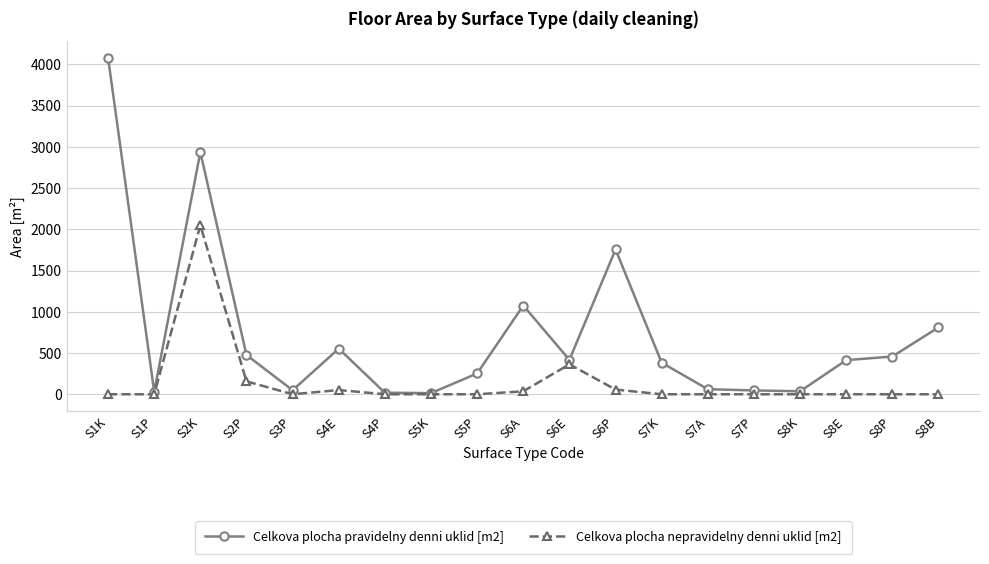

What value does the Celkova plocha nepravidelny denni uklid [m2] series have at S6E?

362.9